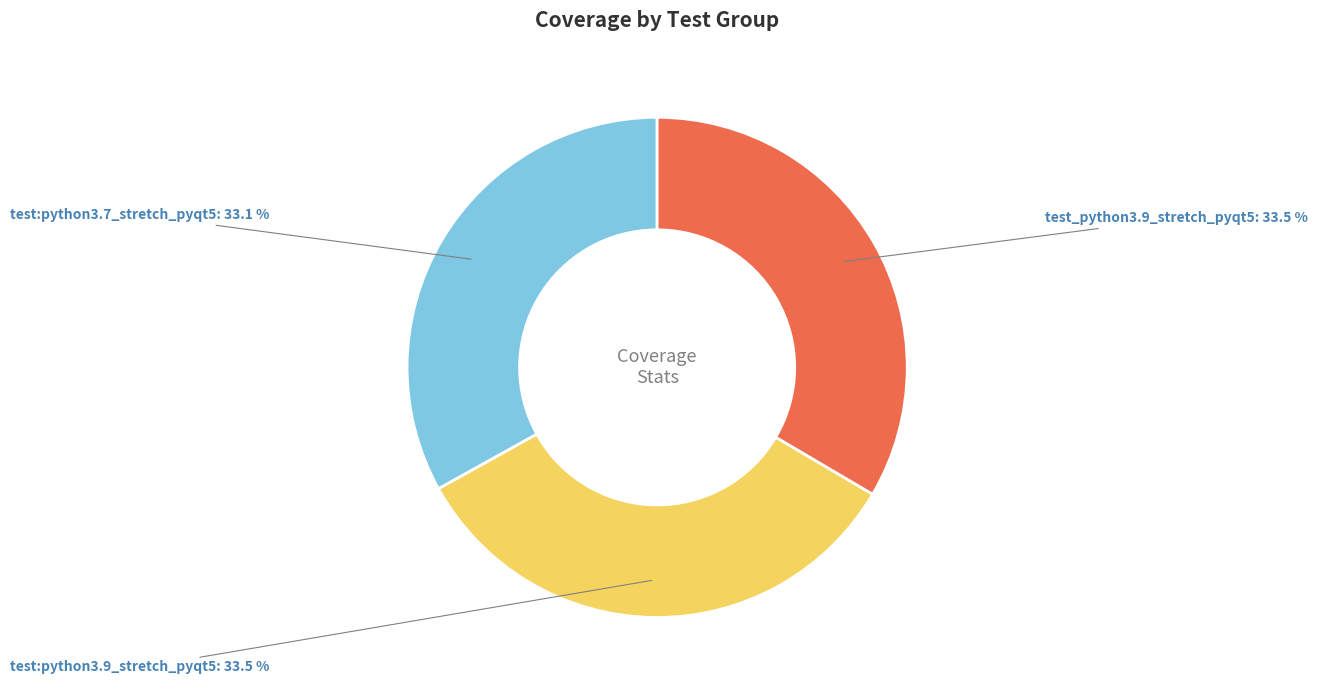

Combined, what portion of the pie is test:python3.7_stretch_pyqt5 and test:python3.9_stretch_pyqt5?

66.5%